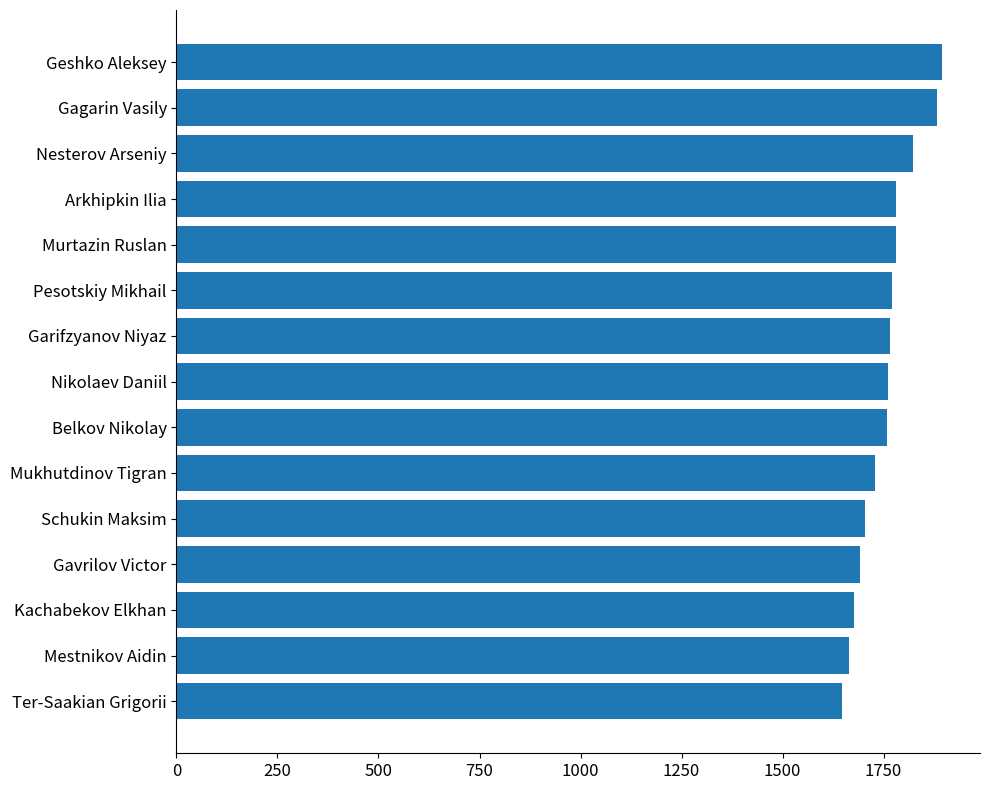

True or false: the data shows 613 at Pesotskiy Mikhail.

False